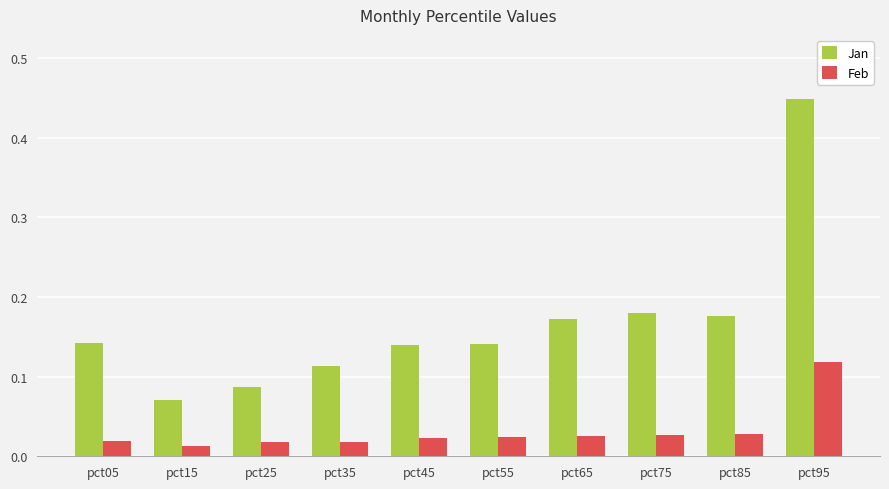

What are all the series names shown in the legend?

Jan, Feb